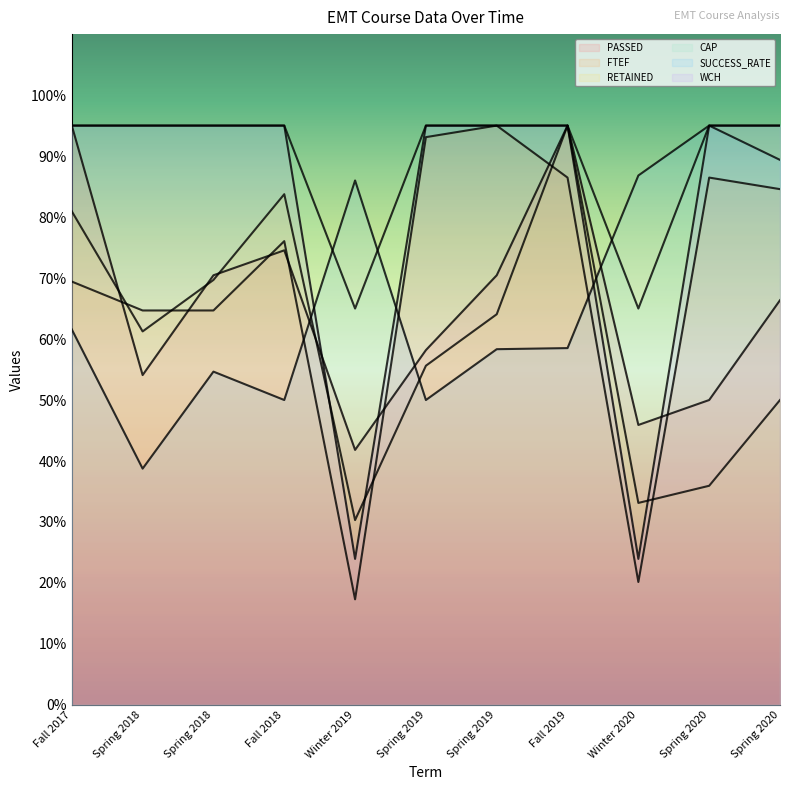

At how many categories does at least one series exceed 20?

11